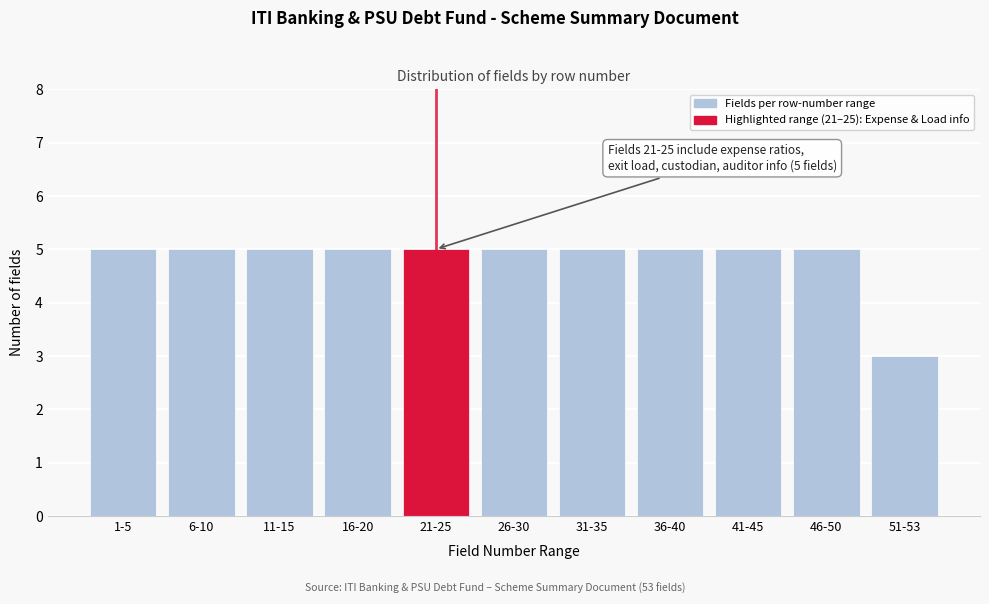

Reading right to left, extract all data points from this chart.

51-53=3	46-50=5	41-45=5	36-40=5	31-35=5	26-30=5	21-25=5	16-20=5	11-15=5	6-10=5	1-5=5